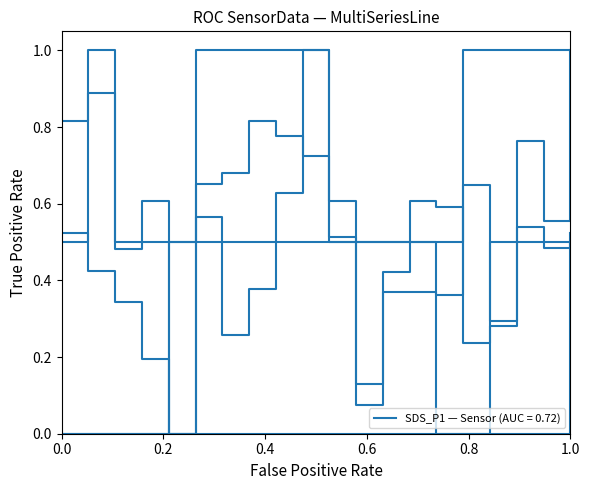

How many lines are shown in the chart?

5